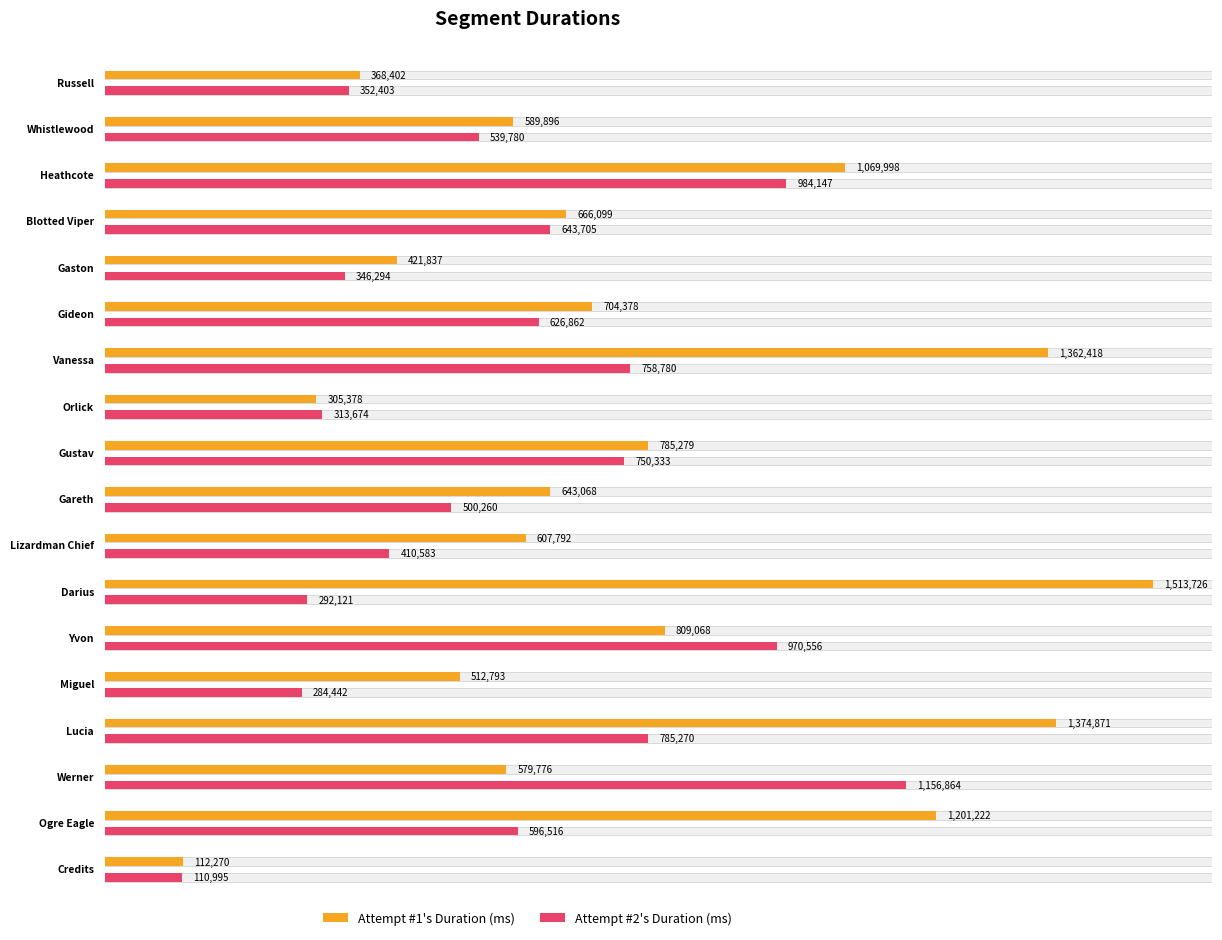

At which category is the sum across all series the highest?

Lucia